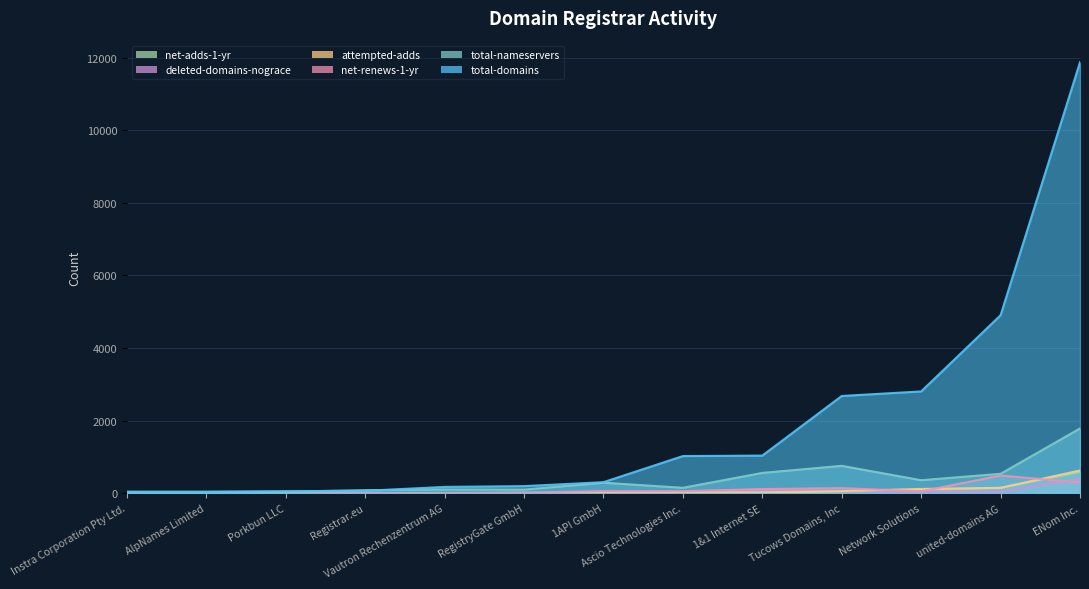

Between Network Solutions and 1API GmbH, which series saw the biggest shift?

total-domains